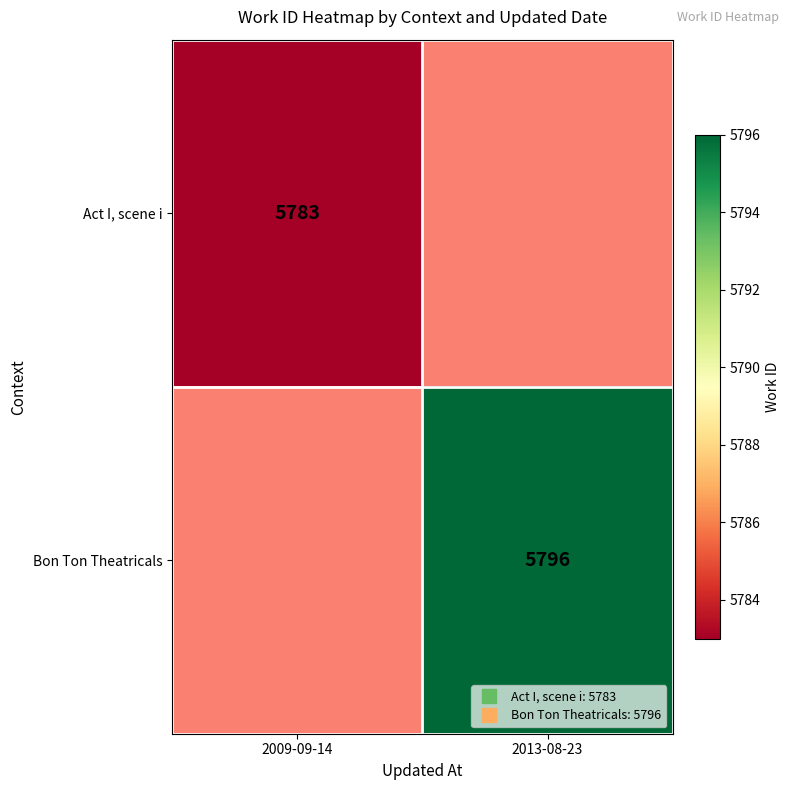

Is the value of Act I, scene i at 2009-09-14 greater than the value of Bon Ton Theatricals at 2009-09-14?

No